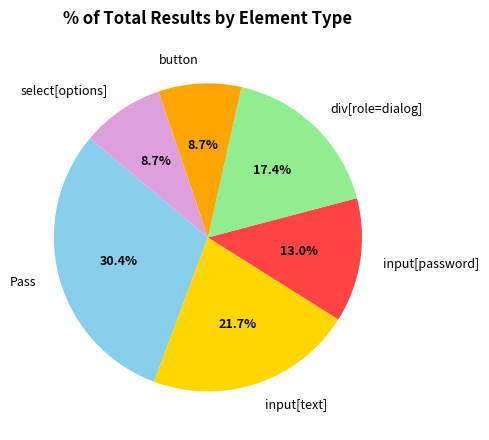

Which has a higher value, input[text] or select[options]?

input[text]